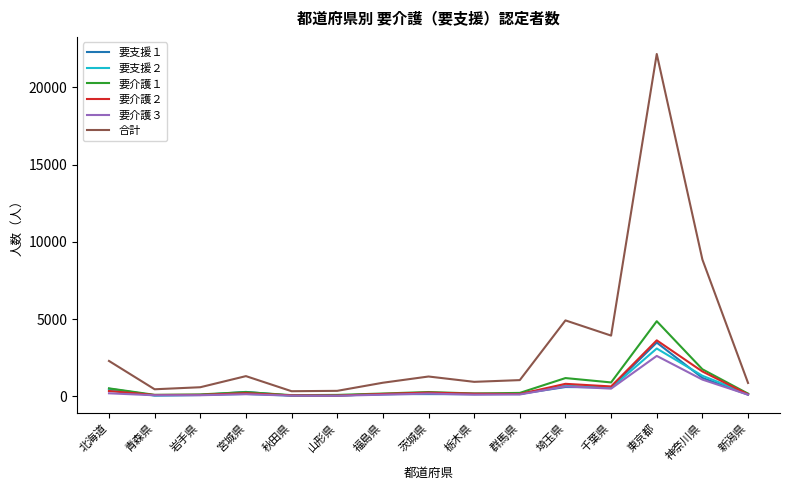

What are all the series names shown in the legend?

要支援１, 要支援２, 要介護１, 要介護２, 要介護３, 合計